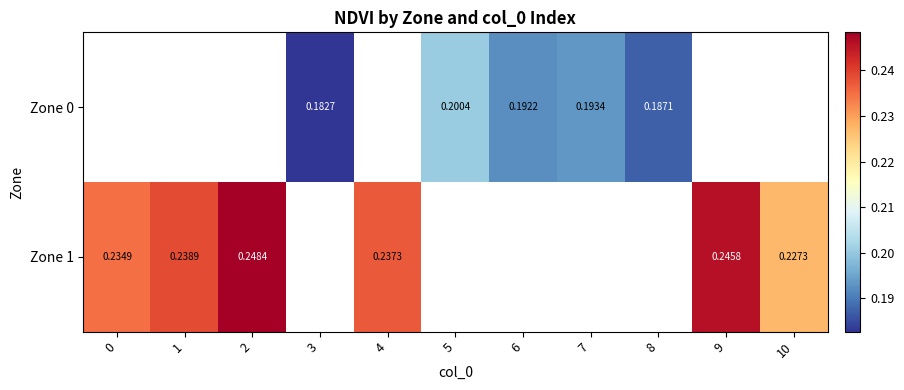

What is the minimum value shown in the chart?

0.2